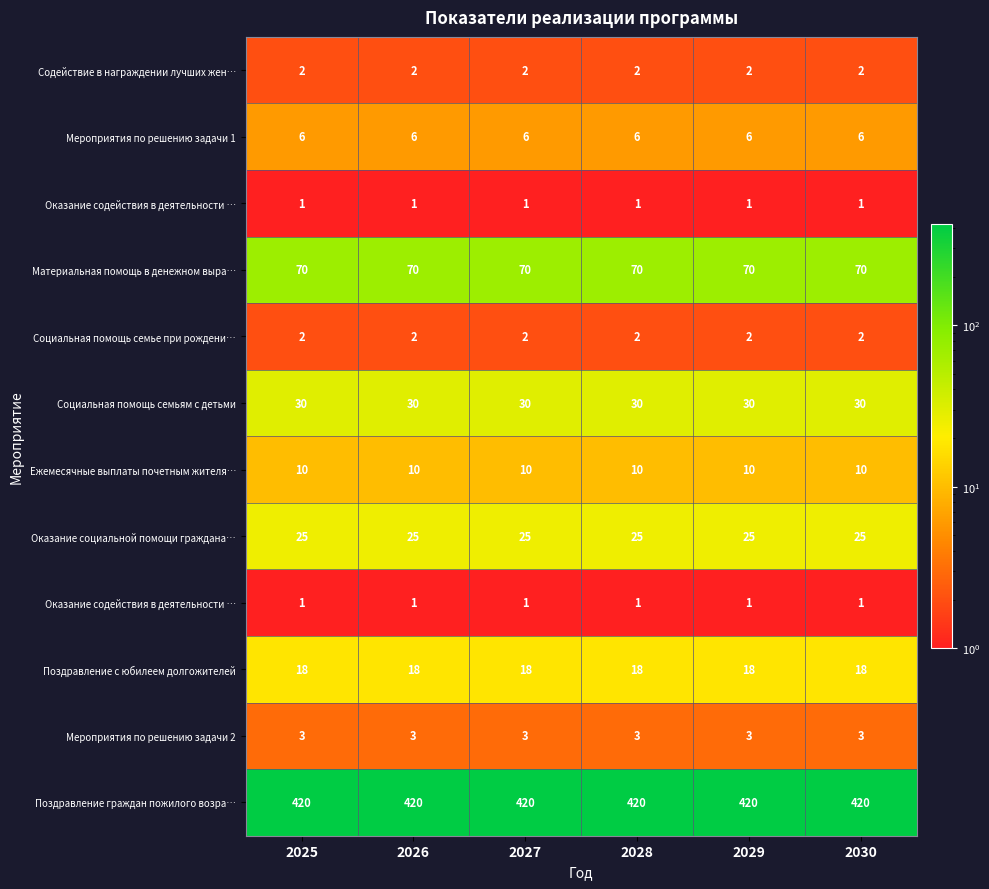

At how many categories does at least one series exceed 178?

6